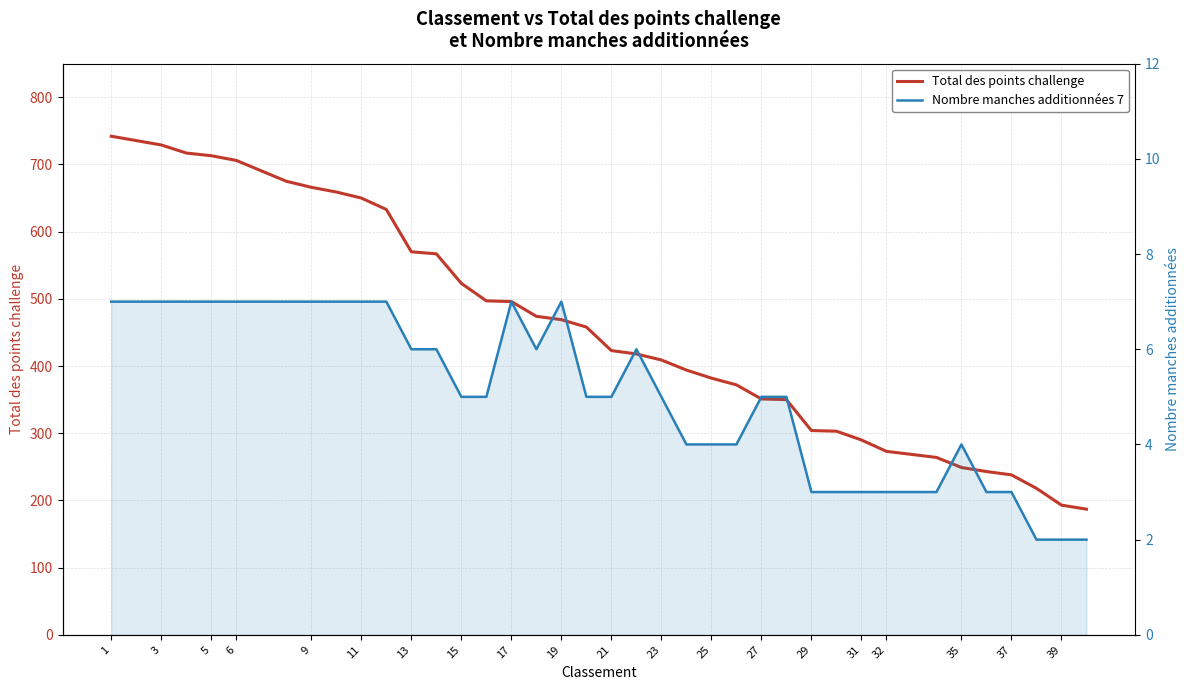

What is the total value across all series at 1?

749